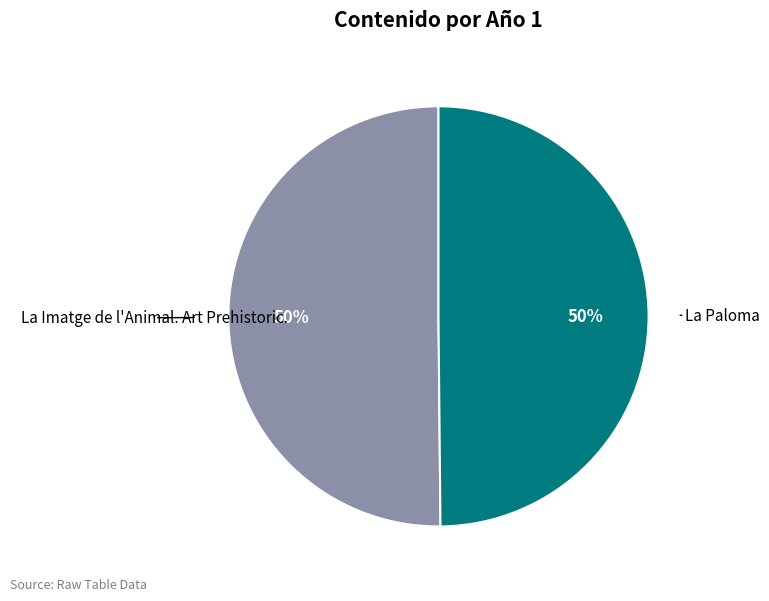

To the nearest percent, what portion does La Paloma represent?

50%